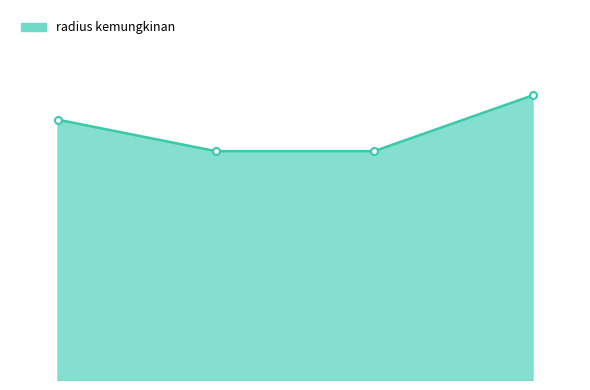

What is the sum of all values?

4929